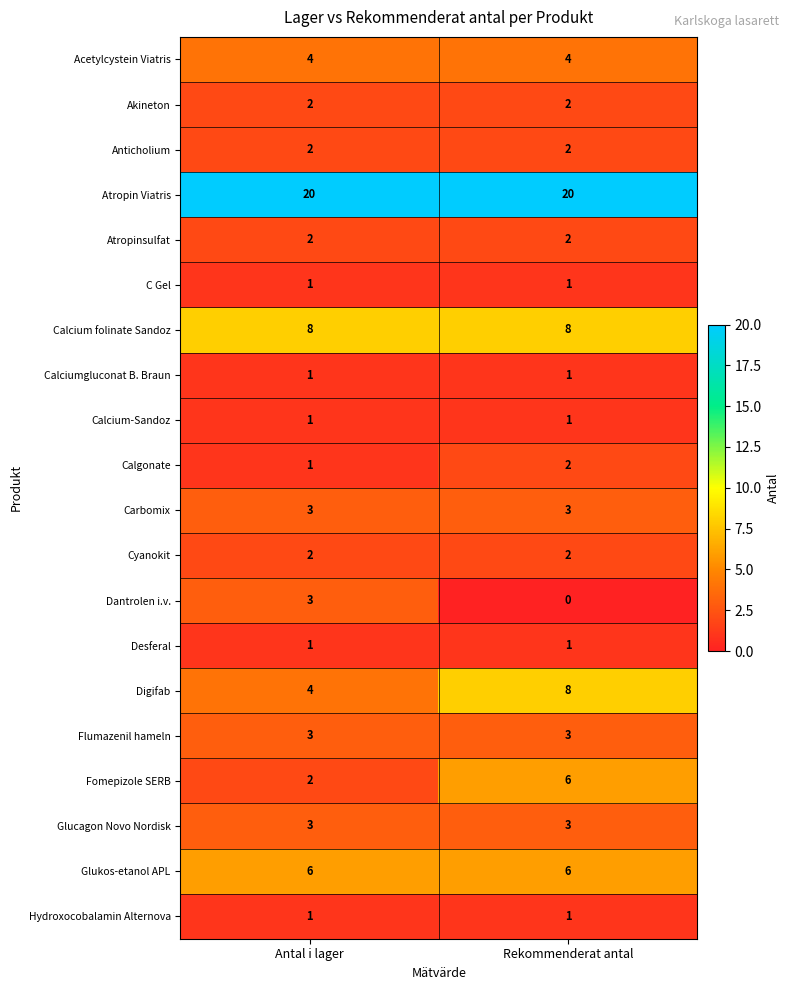

True or false: Anticholium has a value of 2 at Rekommenderat antal.

True